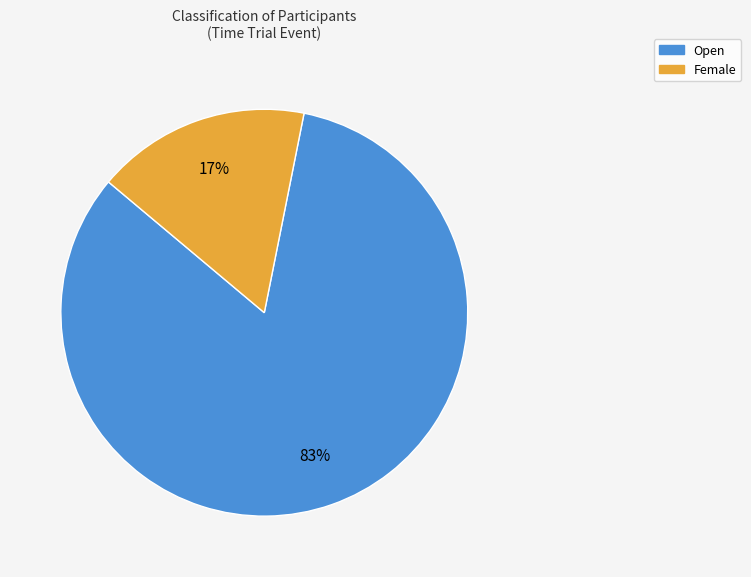

Is the sum of Open and Female greater than half?

Yes